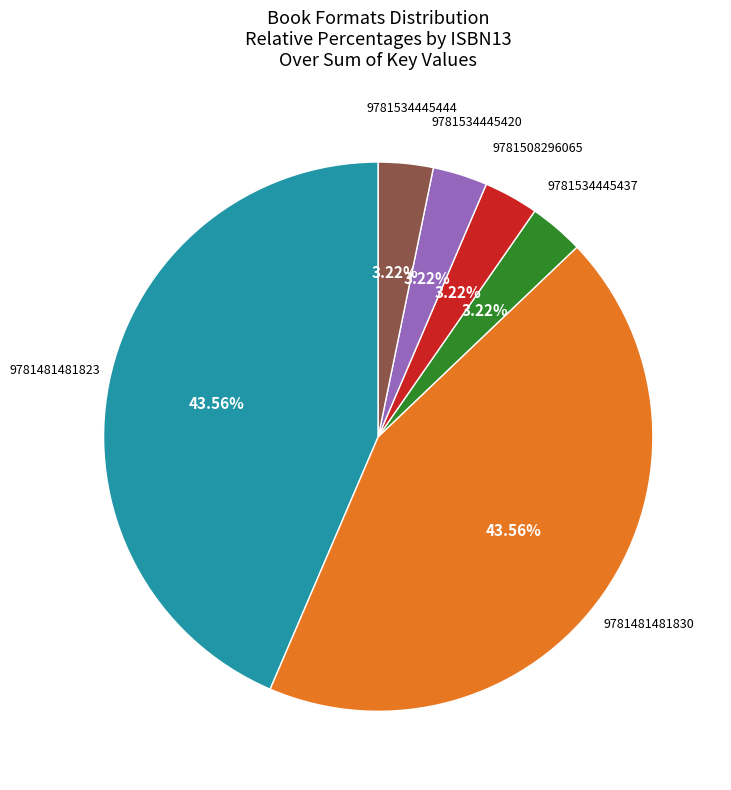

Does any single category account for the majority?

No